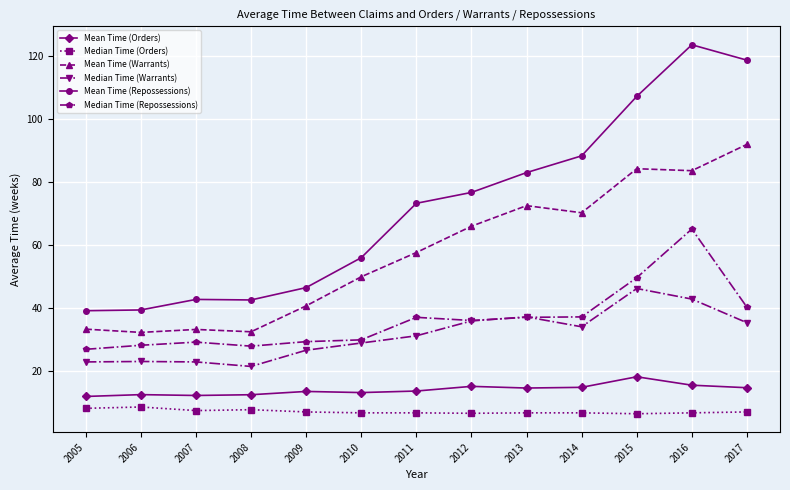

True or false: Median Time (Warrants) has more than 0 interior local peaks.

True